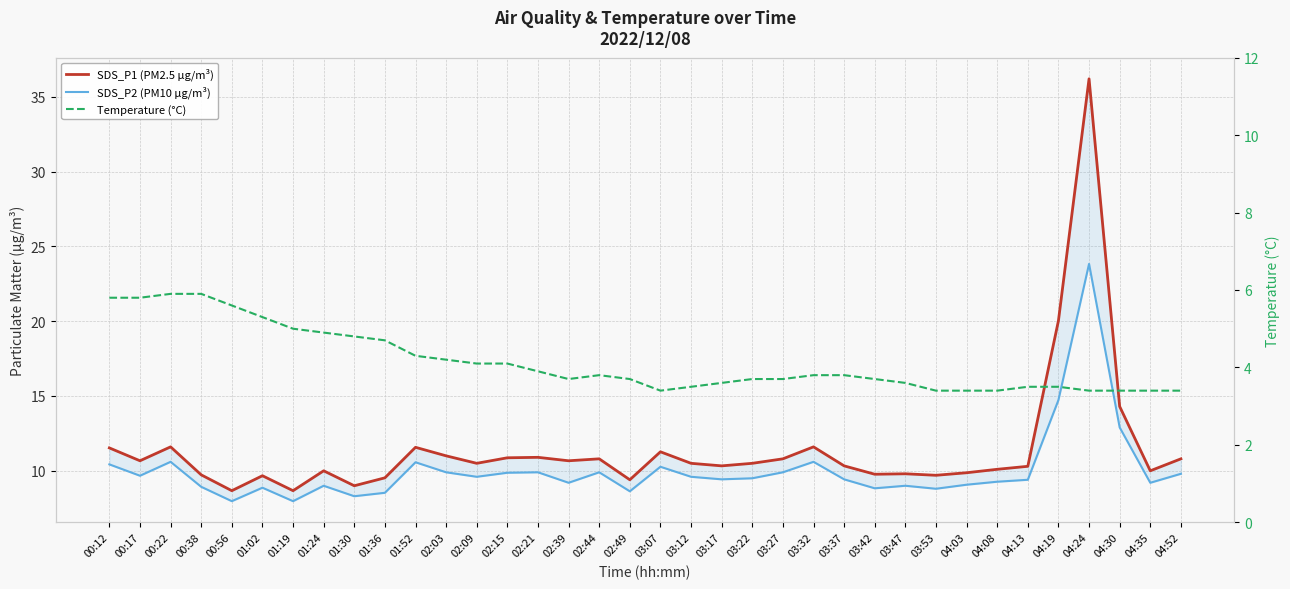

What is the label of the 28th point from the left?

03:53